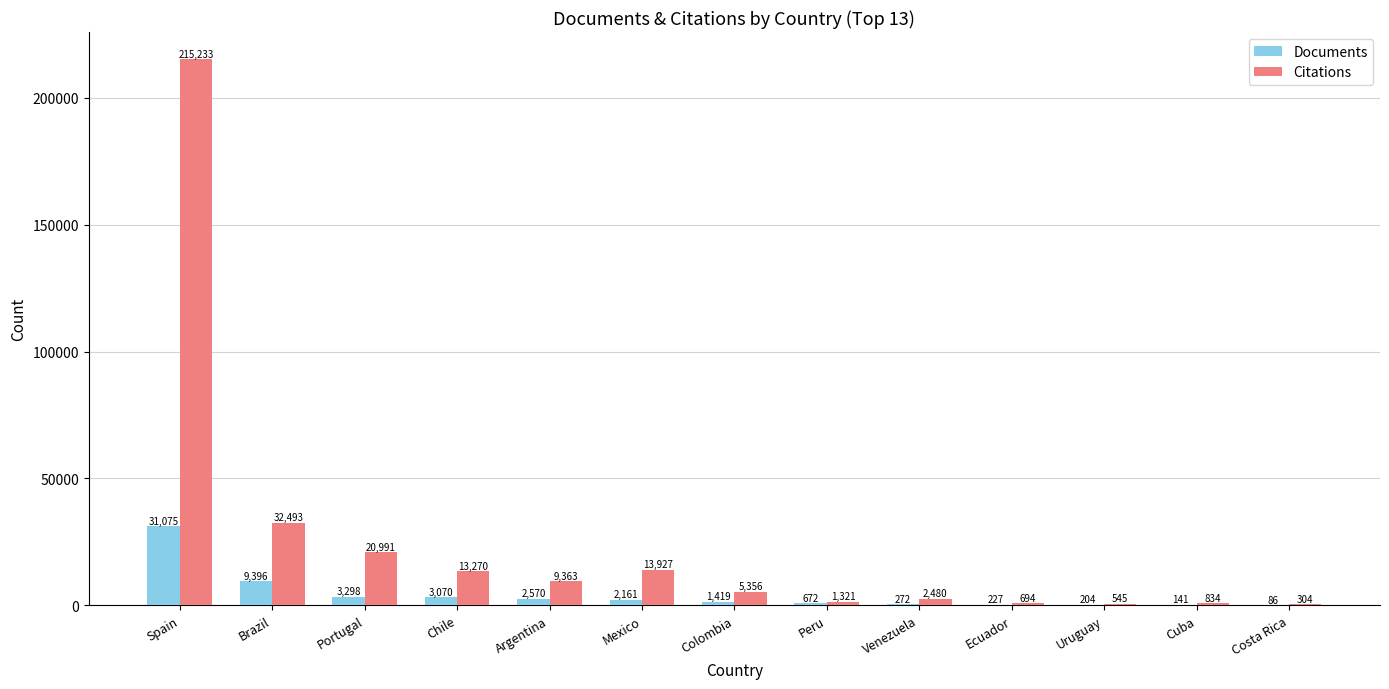

The value of Documents at Brazil is 9396. True or false?

True